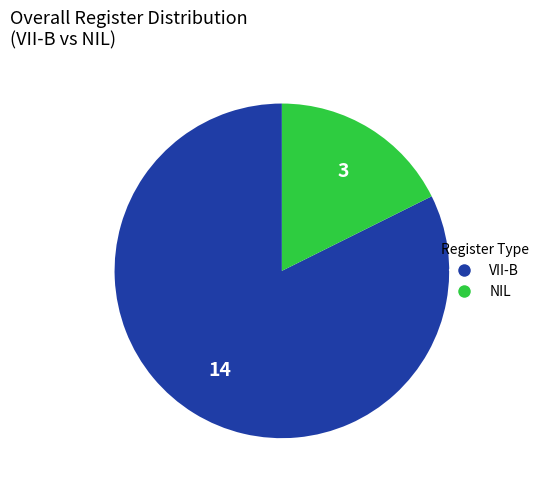

What is the majority slice?

VII-B